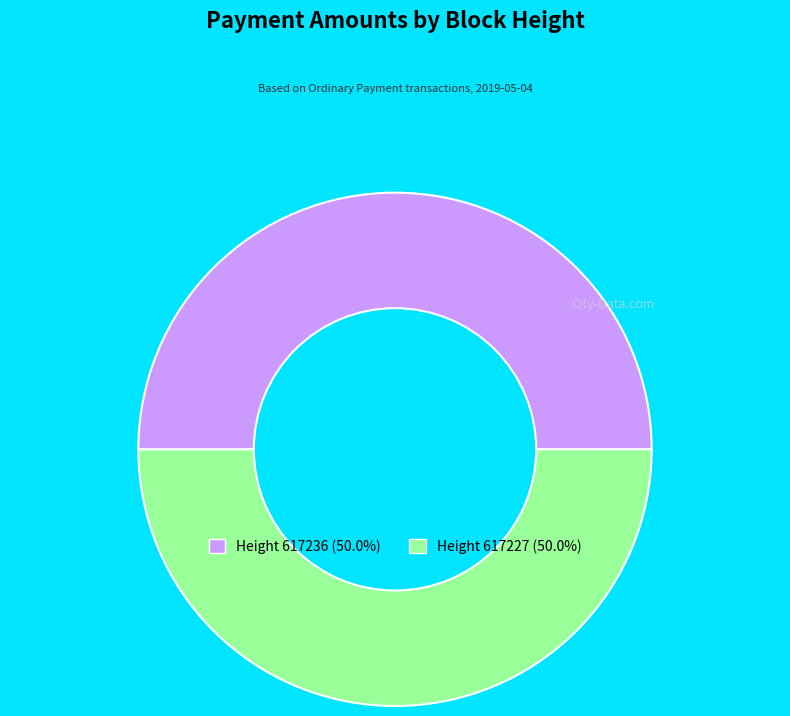

Do Height 617236 (50.0%) and Height 617227 (50.0%) together represent more than half of the pie?

Yes